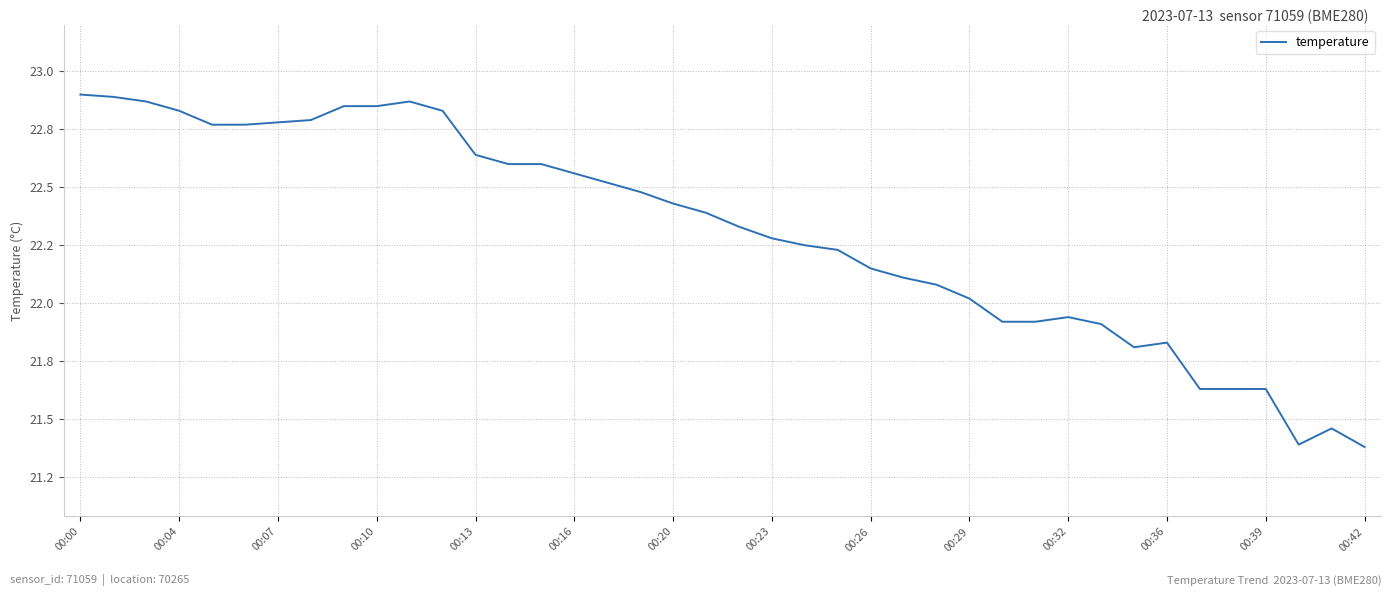

How many series are shown in this chart?

1